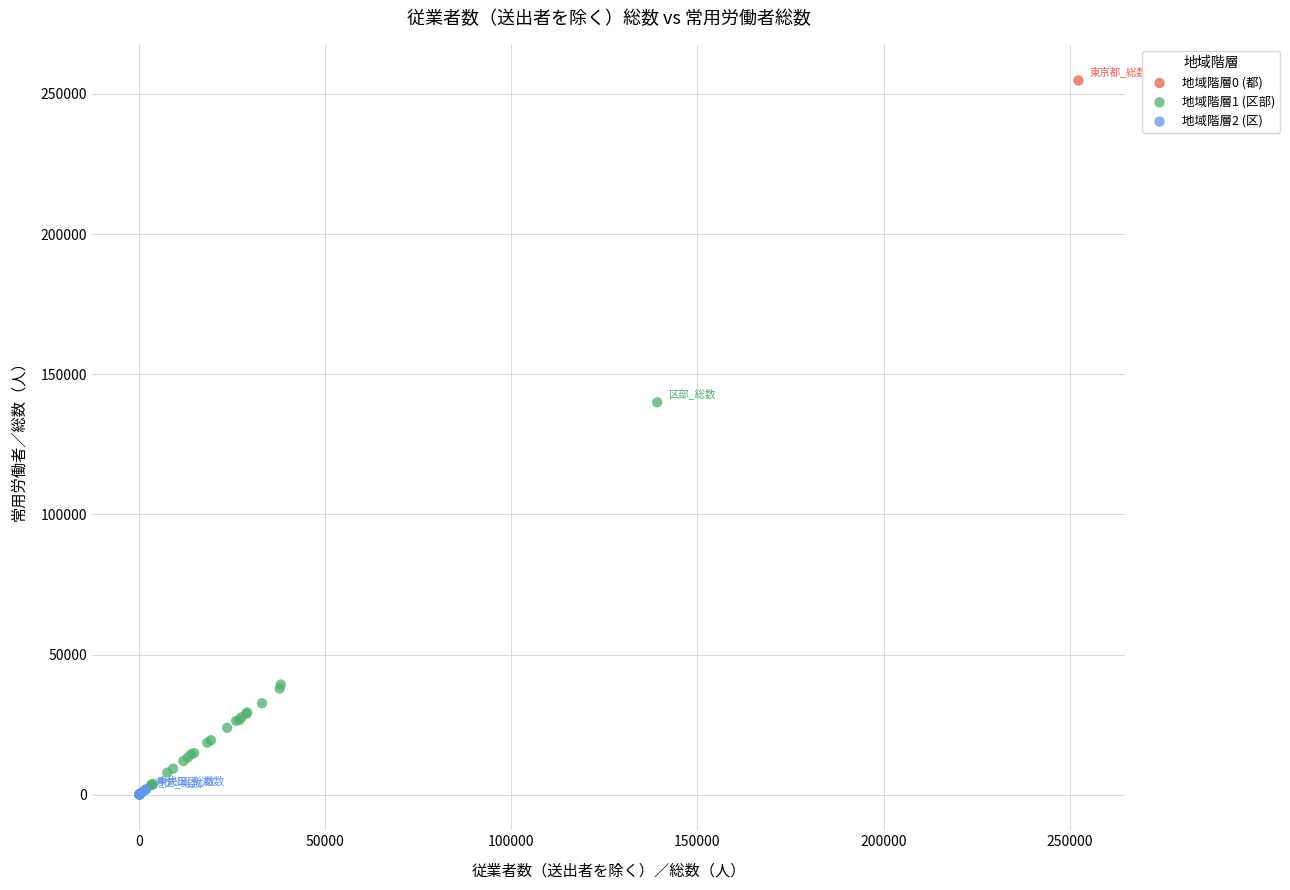

What are all the series names shown in the legend?

地域階層0 (都), 地域階層1 (区部), 地域階層2 (区)